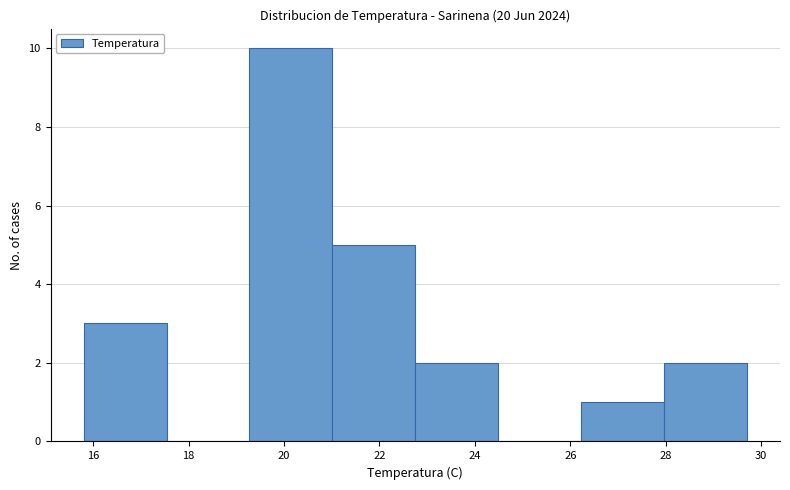

Over which range of the x-axis is the bar tallest?

19.2 to 21.0